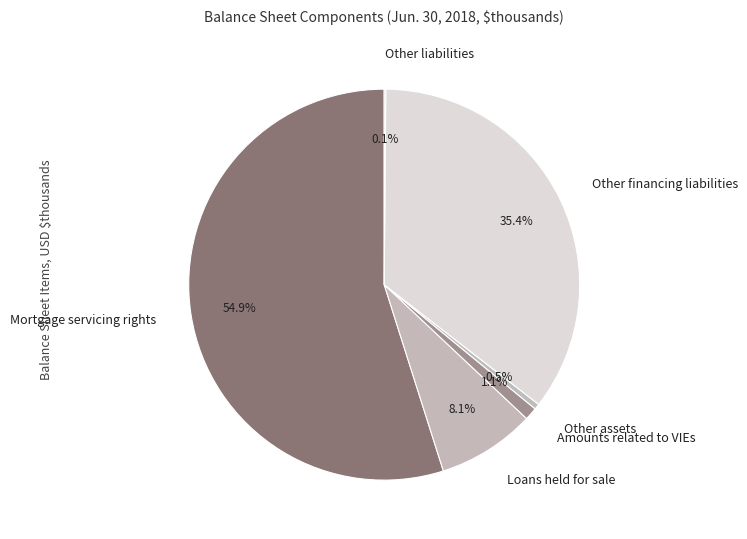

Between Other assets and Other financing liabilities, which is larger?

Other financing liabilities